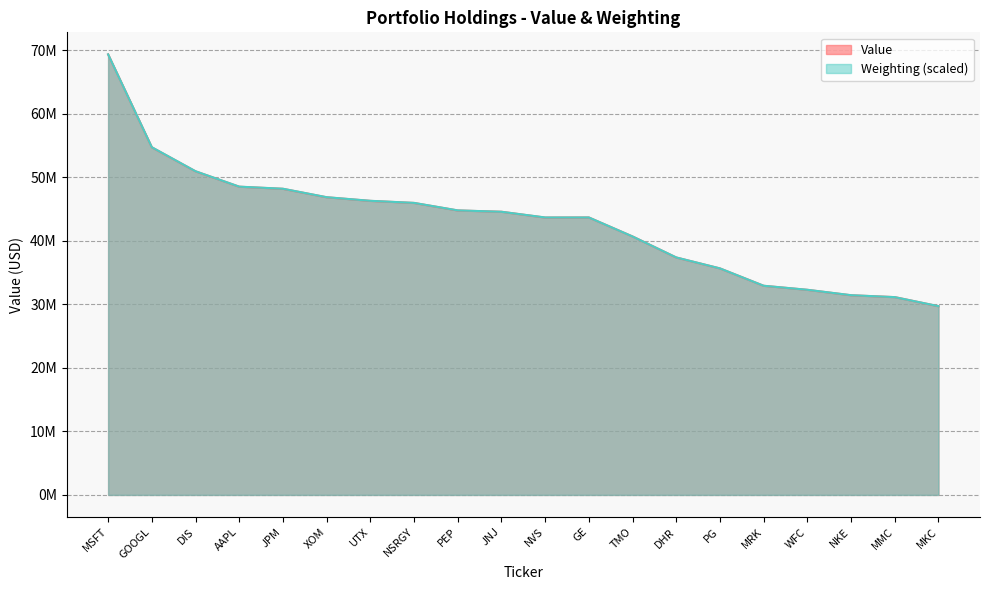

What is the greatest value displayed?

69340000.0